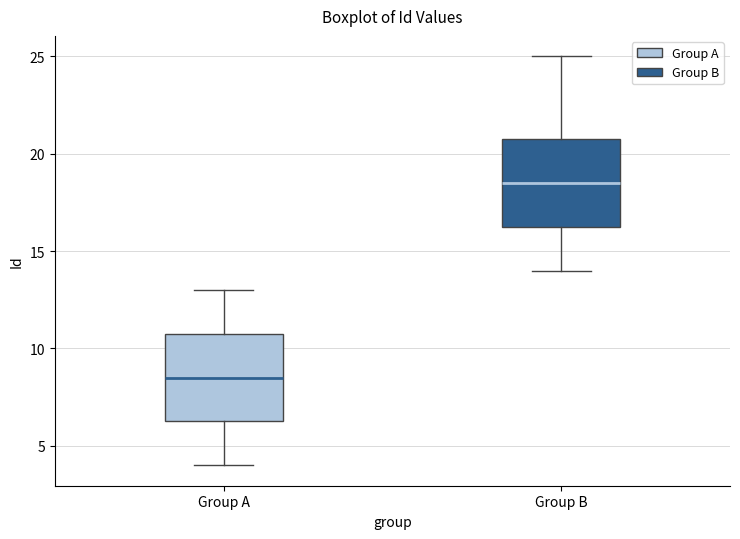

Which box's median line is the lowest?

Group A